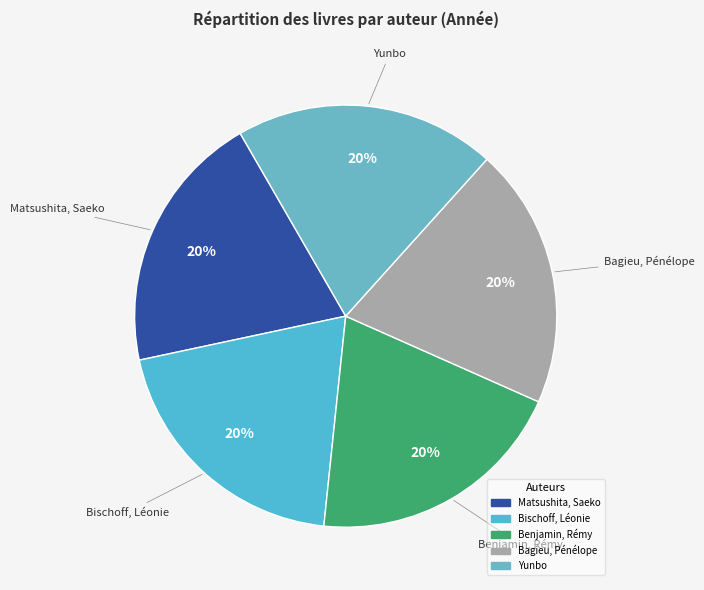

Is there any slice that represents more than half of the pie?

No